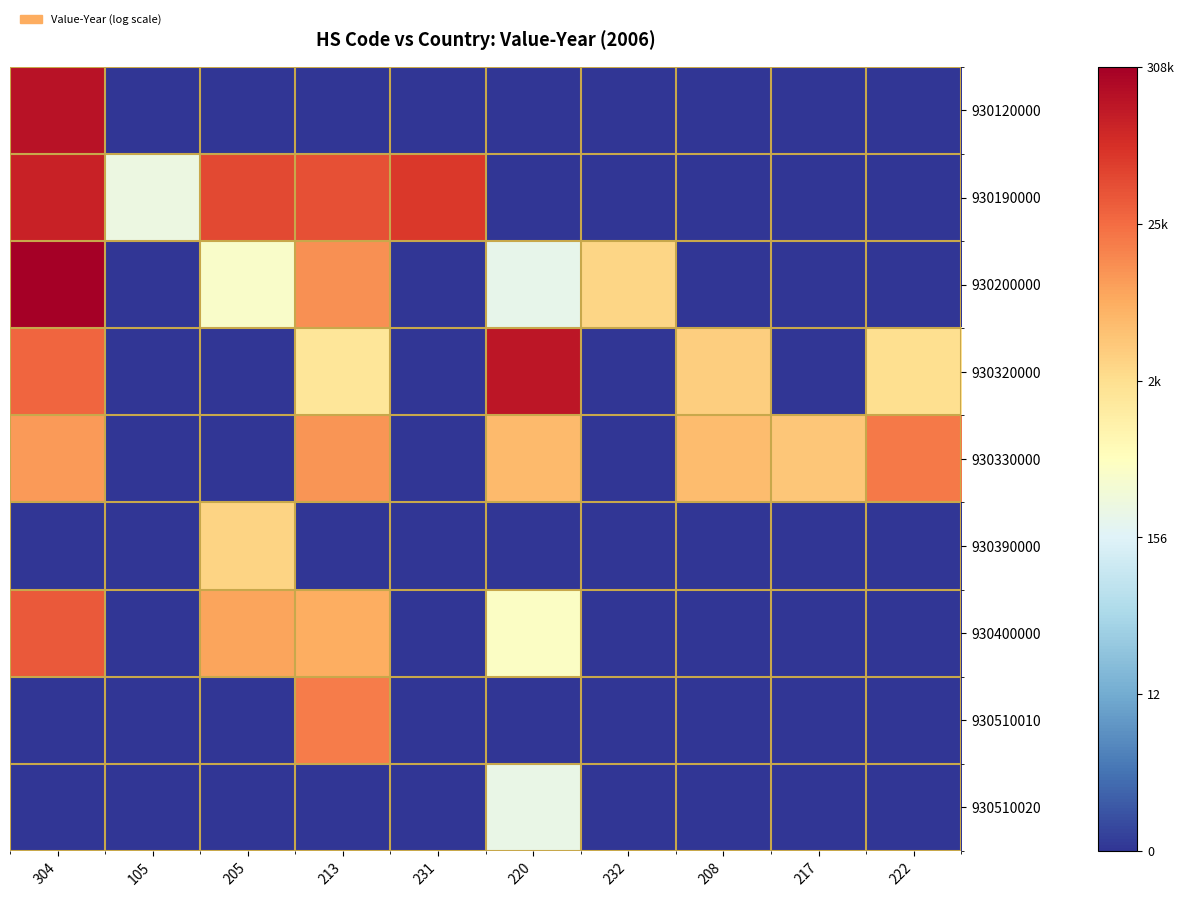

How many distinct data groups are displayed?

9